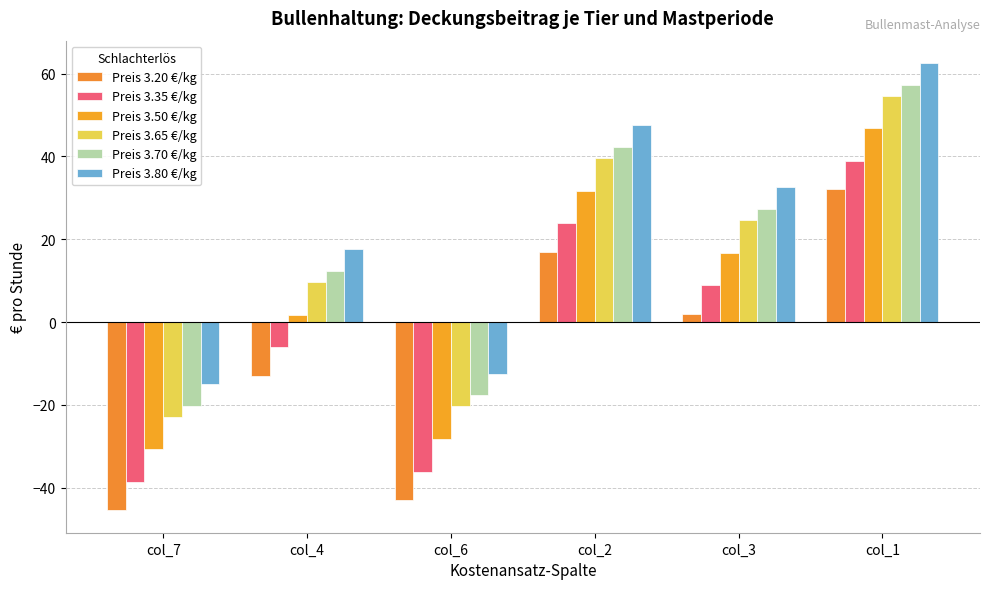

The value of Preis 3.20 €/kg at col_1 is 51.5. True or false?

False